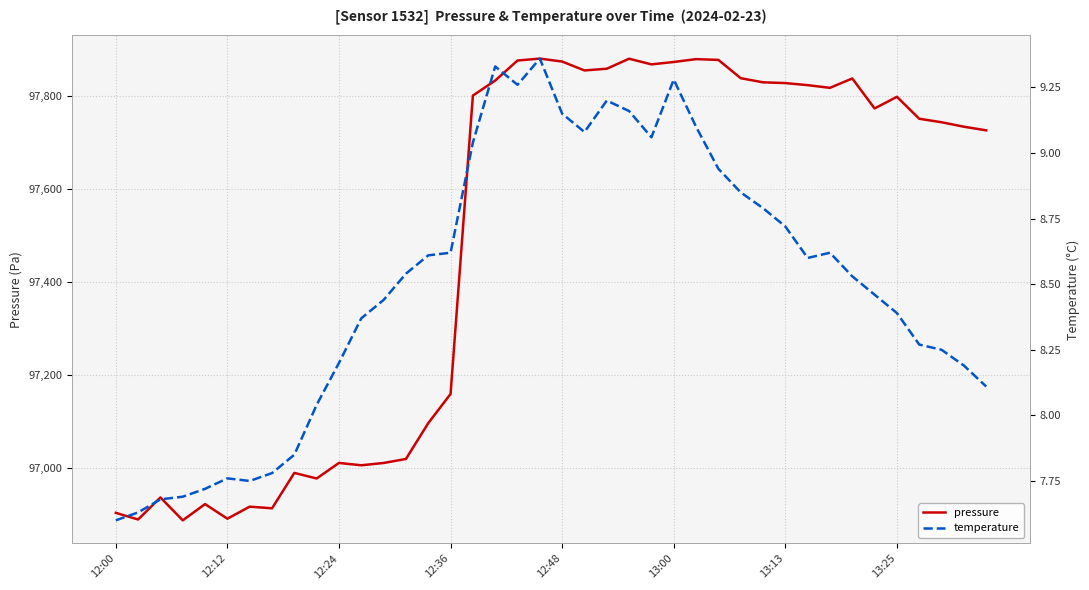

Reading left to right, extract all data points from this chart.

pressure: 96904.6	96890.3	96937.6	96888.5	96923.4	96892.0	96917.9	96914.3	96990.4	96978.3	97011.8	97006.7	97011.7	97020.3	97097.1	97159.9	97800.6	97832.8	97875.8	97880.0	97873.6	97854.5	97858.2	97879.7	97867.6	97872.7	97878.8	97877.2	97837.9	97829.0	97827.4	97823.0	97817.2	97837.3	97772.9	97797.9	97750.8	97743.3	97733.7	97725.9
temperature: 7.6	7.6	7.7	7.7	7.7	7.8	7.8	7.8	7.8	8.0	8.2	8.4	8.4	8.5	8.6	8.6	9.0	9.3	9.3	9.4	9.2	9.1	9.2	9.2	9.1	9.3	9.1	8.9	8.8	8.8	8.7	8.6	8.6	8.5	8.5	8.4	8.3	8.2	8.2	8.1